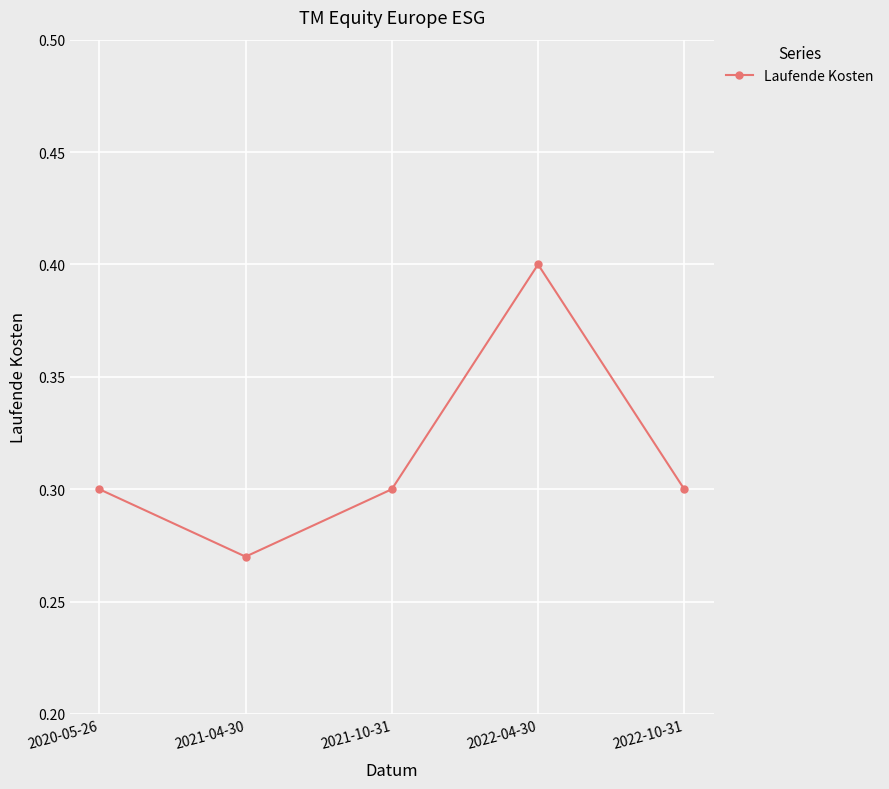

Where is the data nearest to the value 0?

2021-04-30